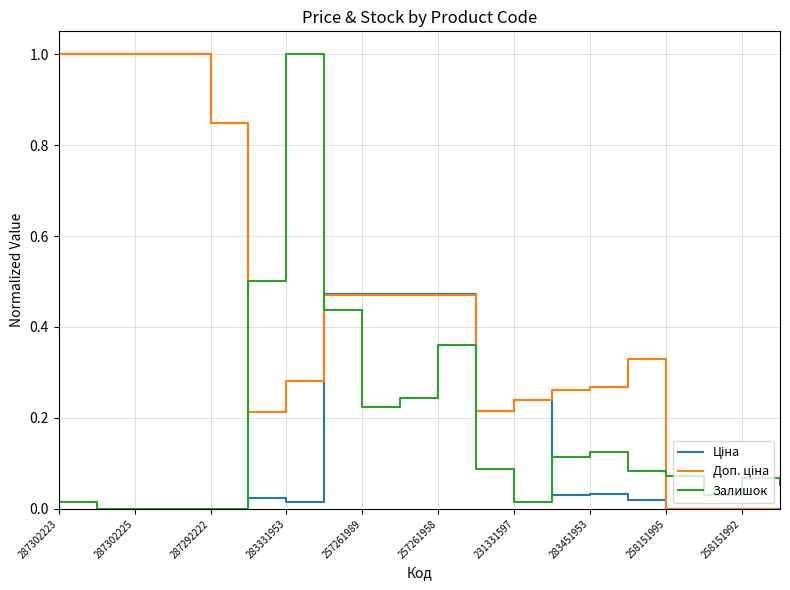

What is the maximum value for Залишок?

1.0